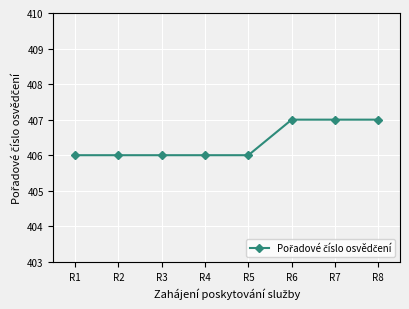

Reading left to right, extract all data points from this chart.

R1=406	R2=406	R3=406	R4=406	R5=406	R6=407	R7=407	R8=407